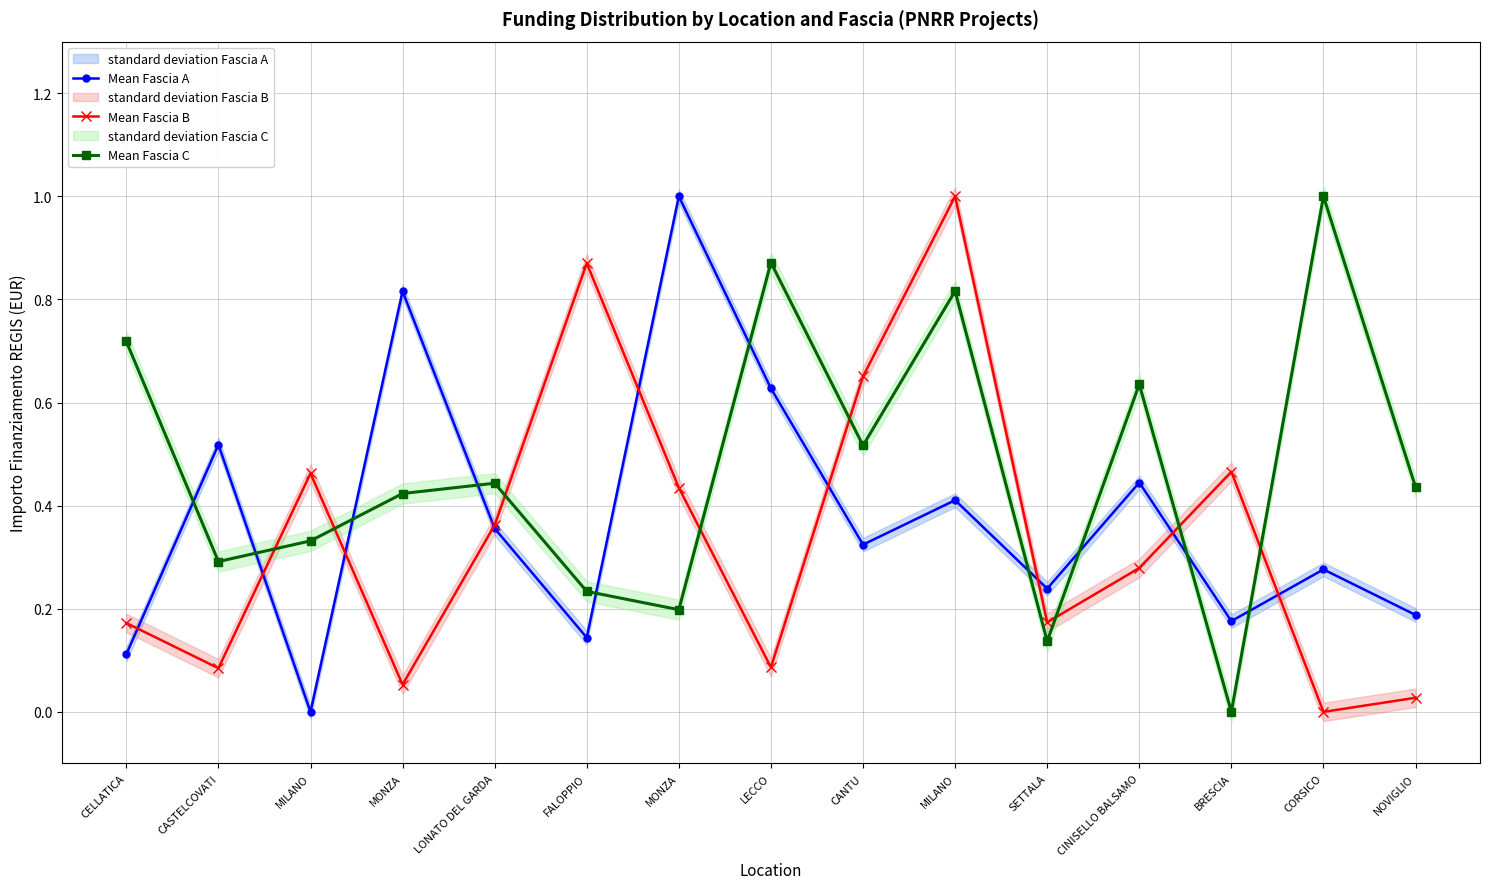

Reading right to left, transcribe all the data shown in this chart.

Mean Fascia A: NOVIGLIO=0.2	CORSICO=0.3	BRESCIA=0.2	CINISELLO BALSAMO=0.4	SETTALA=0.2	MILANO=0.4	CANTU=0.3	LECCO=0.6	MONZA=1.0	FALOPPIO=0.1	LONATO DEL GARDA=0.4	MONZA=0.8	MILANO=0.0	CASTELCOVATI=0.5	CELLATICA=0.1
Mean Fascia B: NOVIGLIO=0.0	CORSICO=0.0	BRESCIA=0.5	CINISELLO BALSAMO=0.3	SETTALA=0.2	MILANO=1.0	CANTU=0.7	LECCO=0.1	MONZA=0.4	FALOPPIO=0.9	LONATO DEL GARDA=0.4	MONZA=0.1	MILANO=0.5	CASTELCOVATI=0.1	CELLATICA=0.2
Mean Fascia C: NOVIGLIO=0.4	CORSICO=1.0	BRESCIA=0.0	CINISELLO BALSAMO=0.6	SETTALA=0.1	MILANO=0.8	CANTU=0.5	LECCO=0.9	MONZA=0.2	FALOPPIO=0.2	LONATO DEL GARDA=0.4	MONZA=0.4	MILANO=0.3	CASTELCOVATI=0.3	CELLATICA=0.7